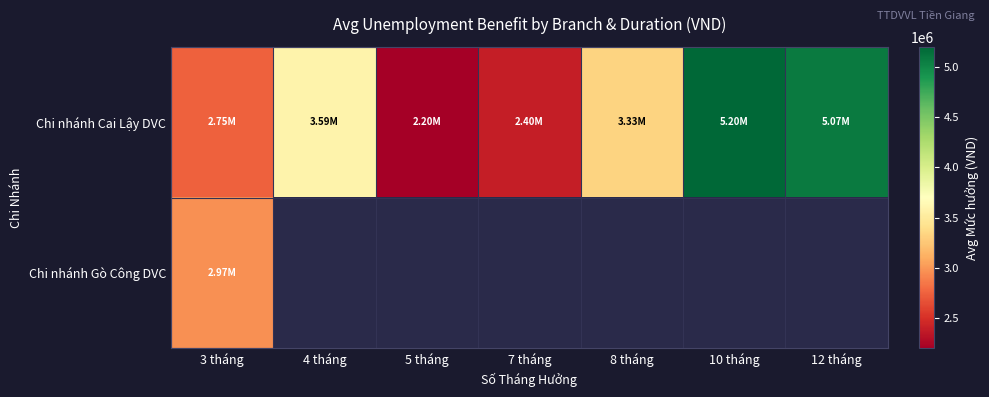

Which series has the widest spread of values?

Chi nhánh Cai Lậy DVC